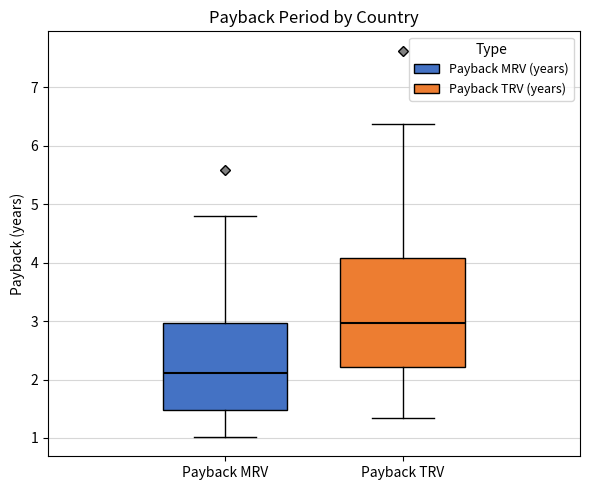

Which box has the lowest median line?

Payback MRV